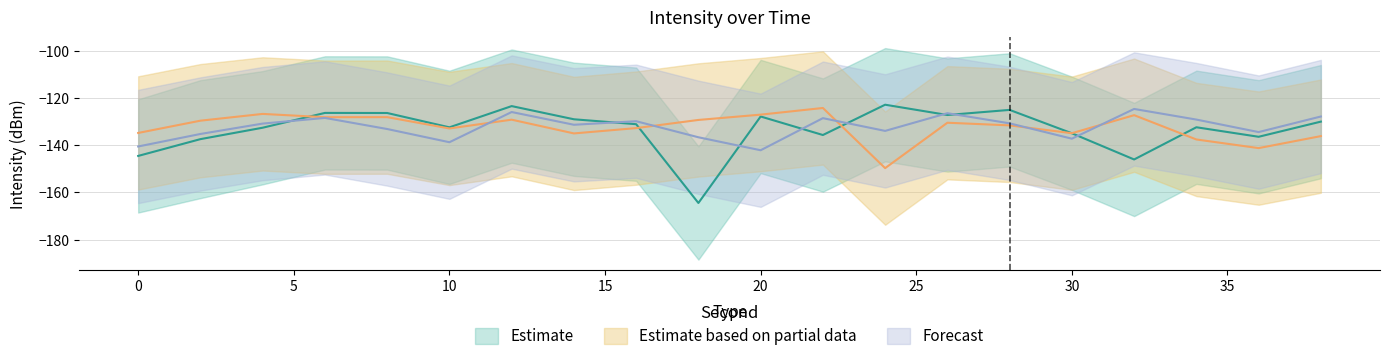

Which label corresponds to the smallest value in the chart?

18